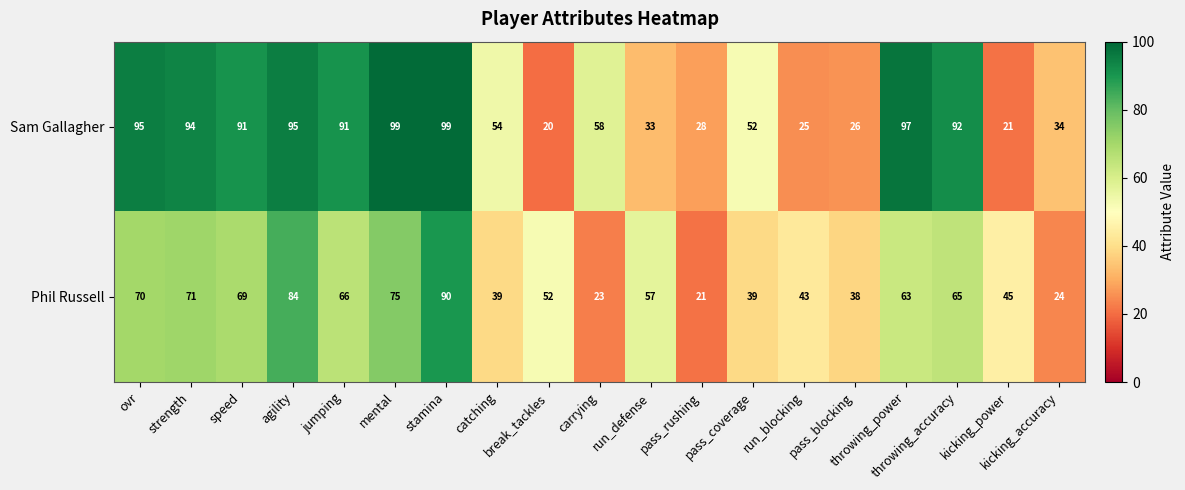

Which series has the largest range (max minus min)?

Sam Gallagher